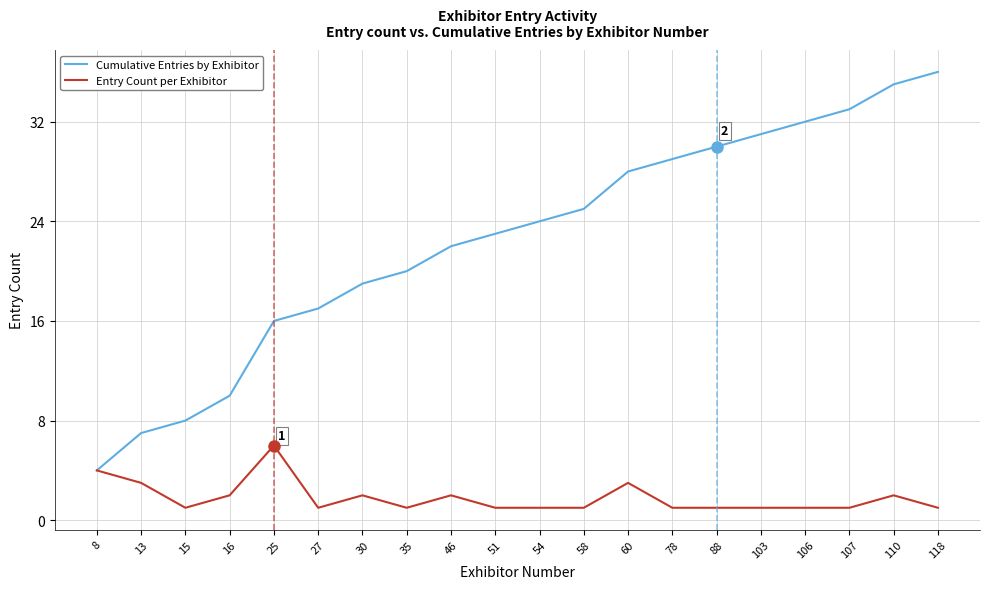

Is the value of Cumulative Entries by Exhibitor at 27 greater than the value of Entry Count per Exhibitor at 88?

Yes